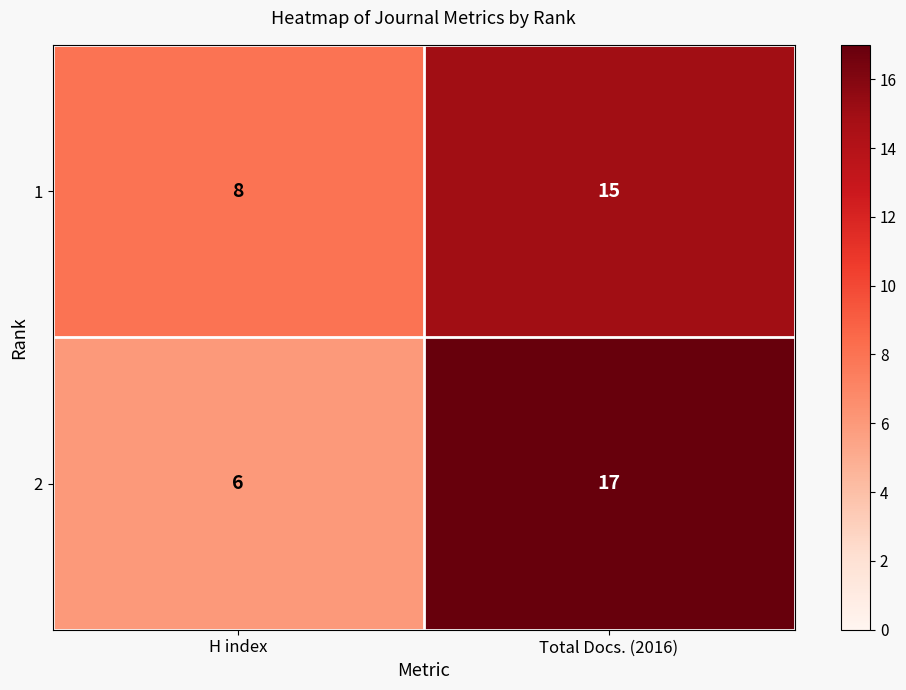

Is it true that 1 equals 15 at Total Docs. (2016)?

True